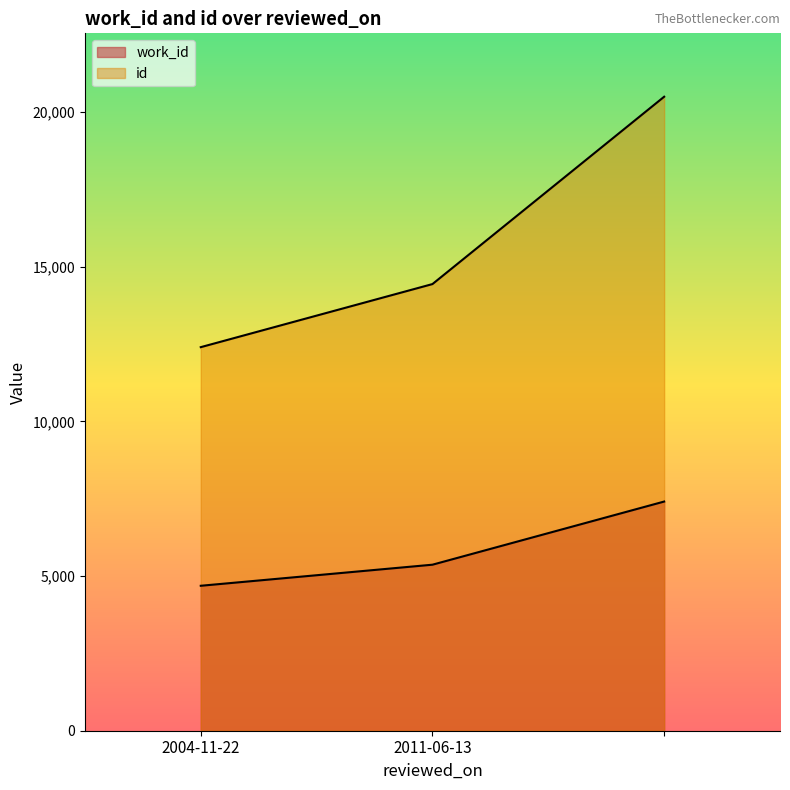

Where is id nearest to the value 16444?

2011-06-13